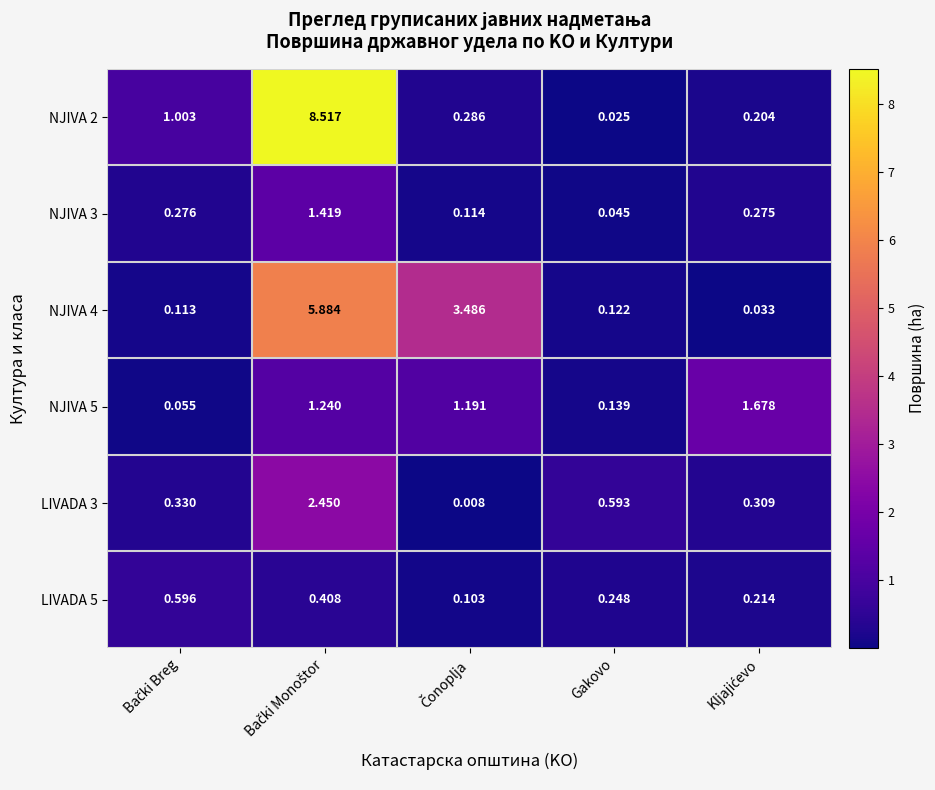

At which label is NJIVA 3 closest to 0?

Gakovo